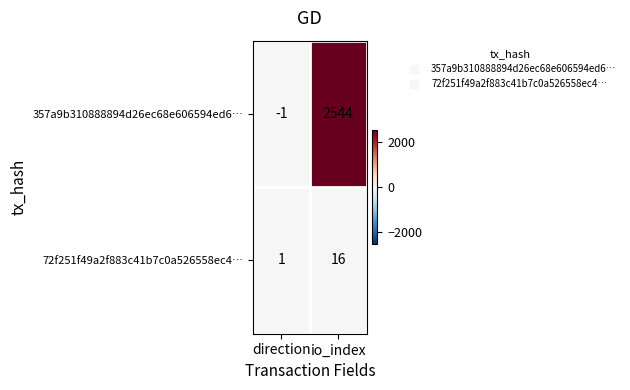

At which category is the sum across all series the highest?

io_index